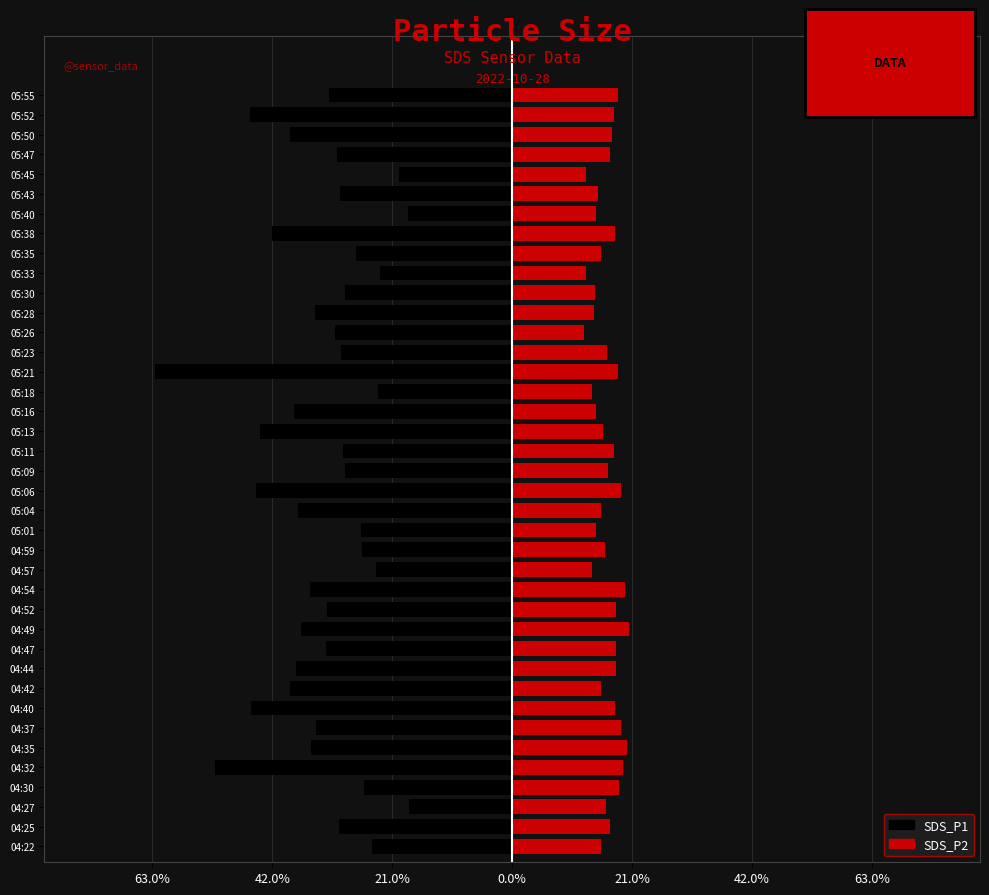

What is the highest value of the SDS_P1 series?

-18.0